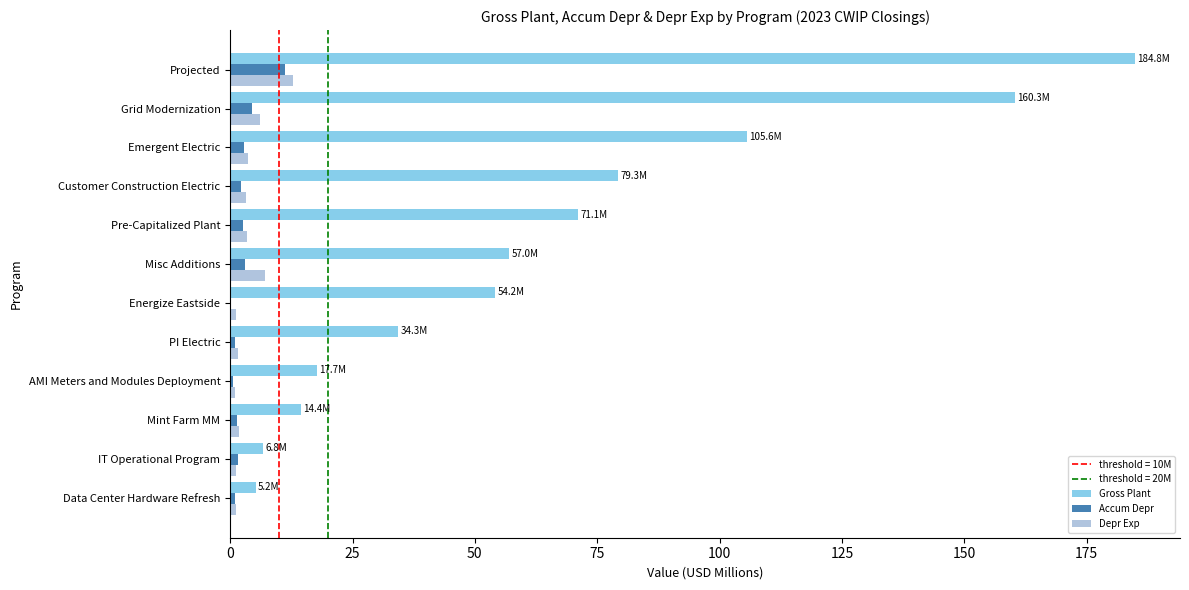

Which series has the largest range (max minus min)?

Gross Plant